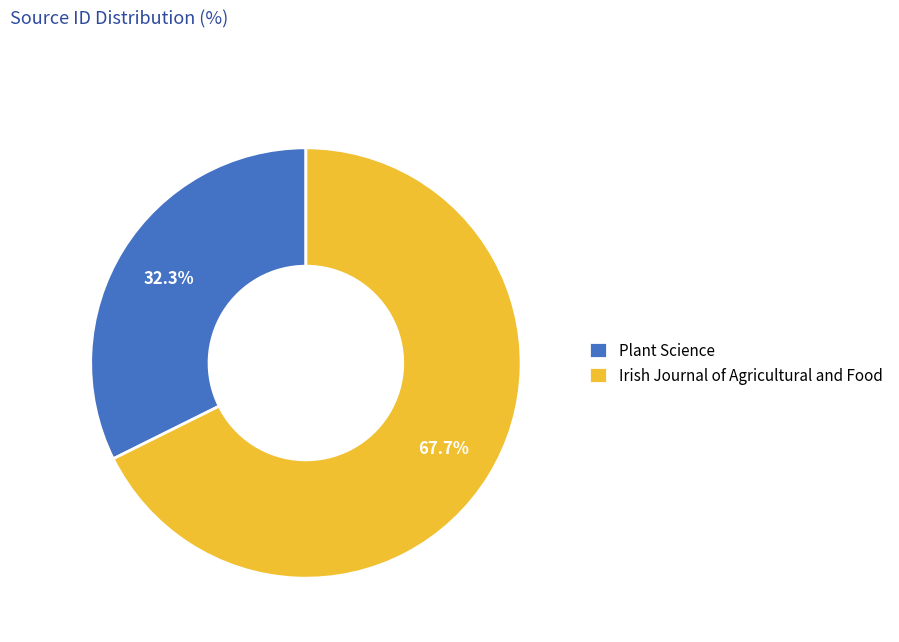

What is the ratio of the value at Plant Science to the value at Irish Journal of Agricultural and Food?

0.5